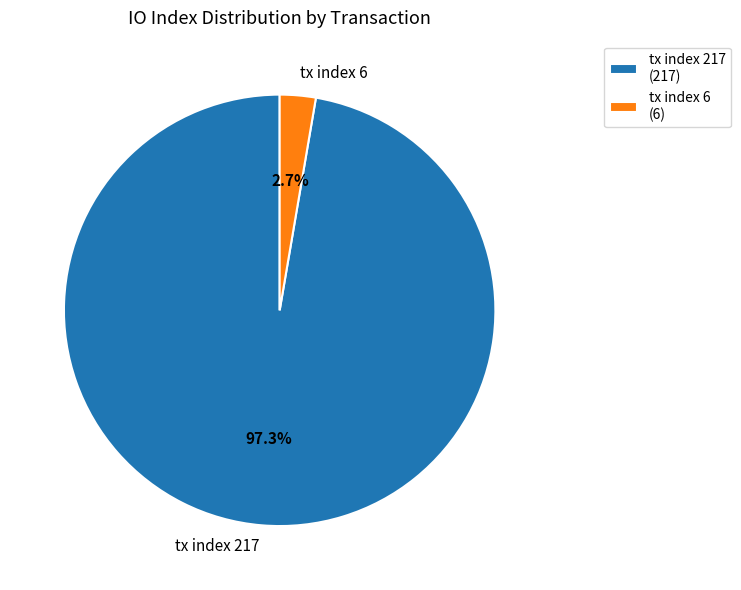

Which category has the smallest portion of the pie?

tx index 6